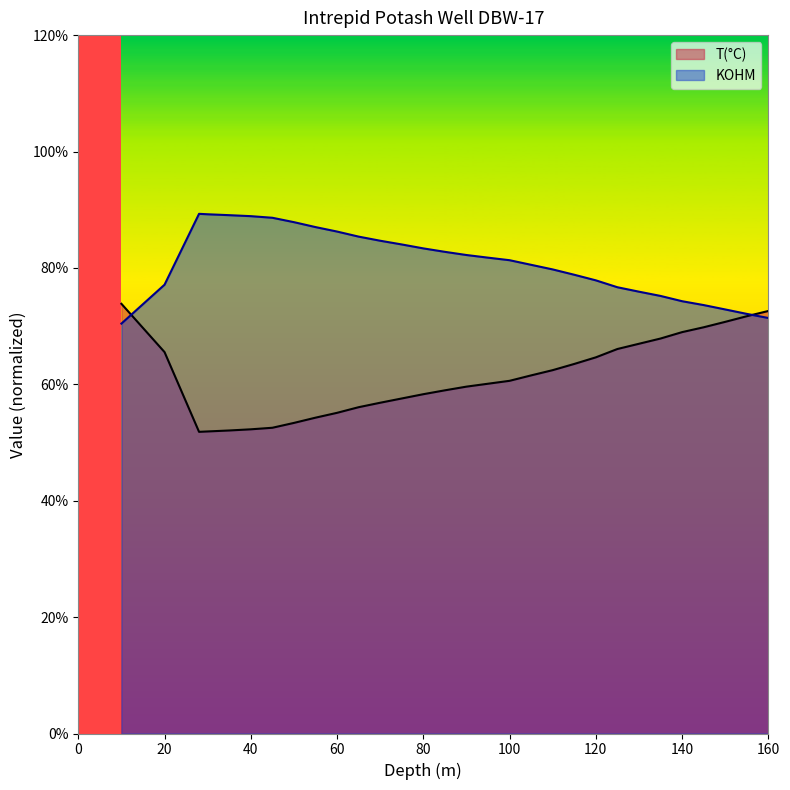

Which series changed the most between 28 and 115?

T(°C)